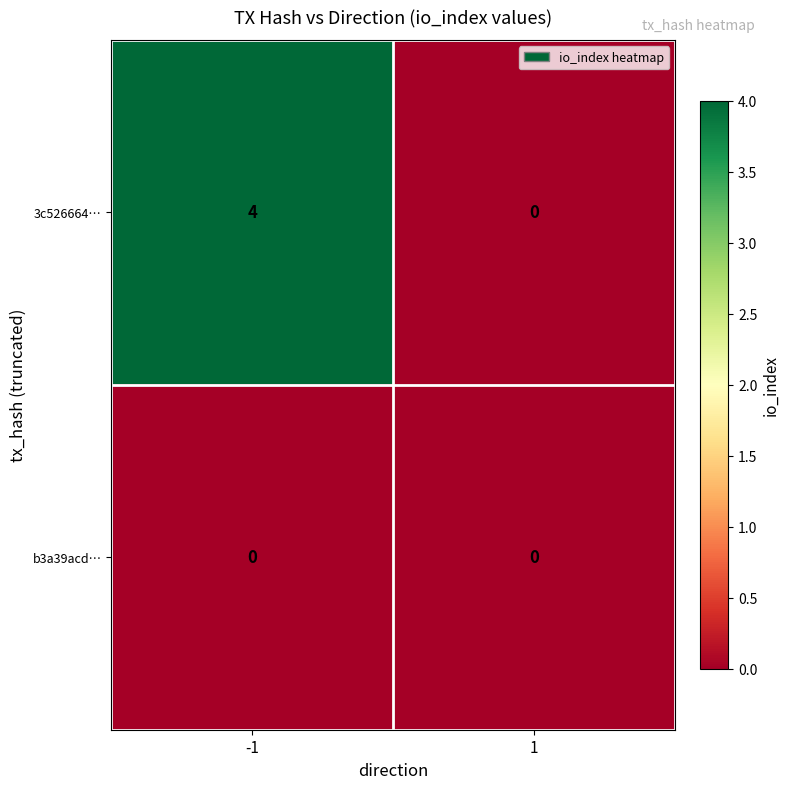

What is the sum of all 3c526664… values?

4